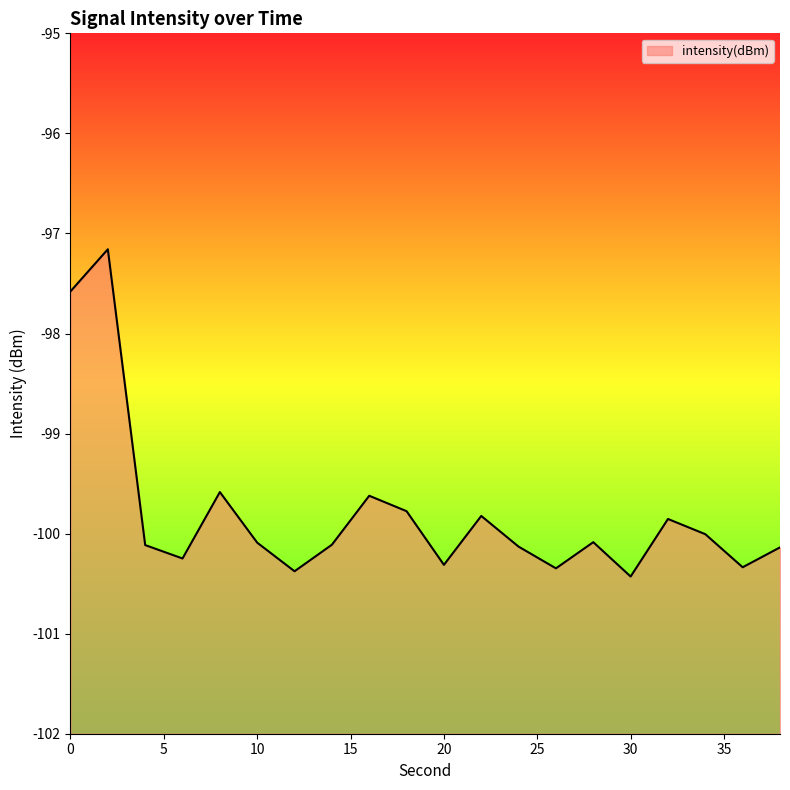

The value at 26 is -100.3. True or false?

True